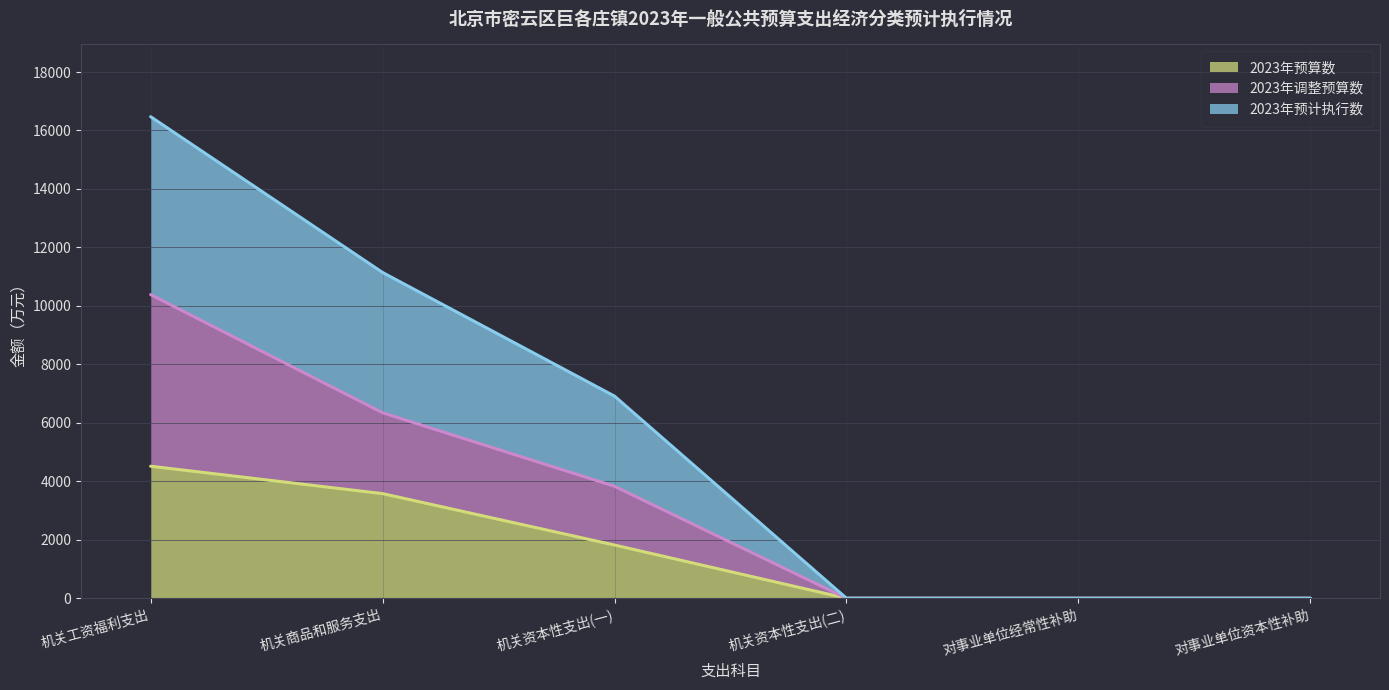

What is the label of the 1st point from the left?

机关工资福利支出